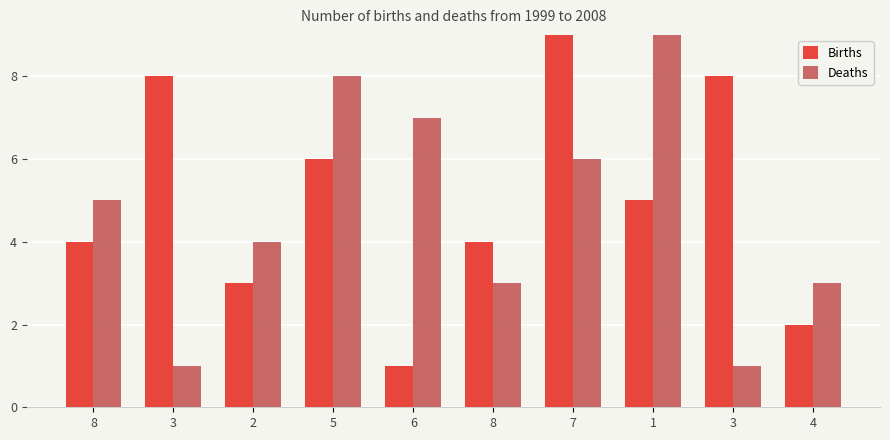

How many values in the Deaths series are below 5?

5